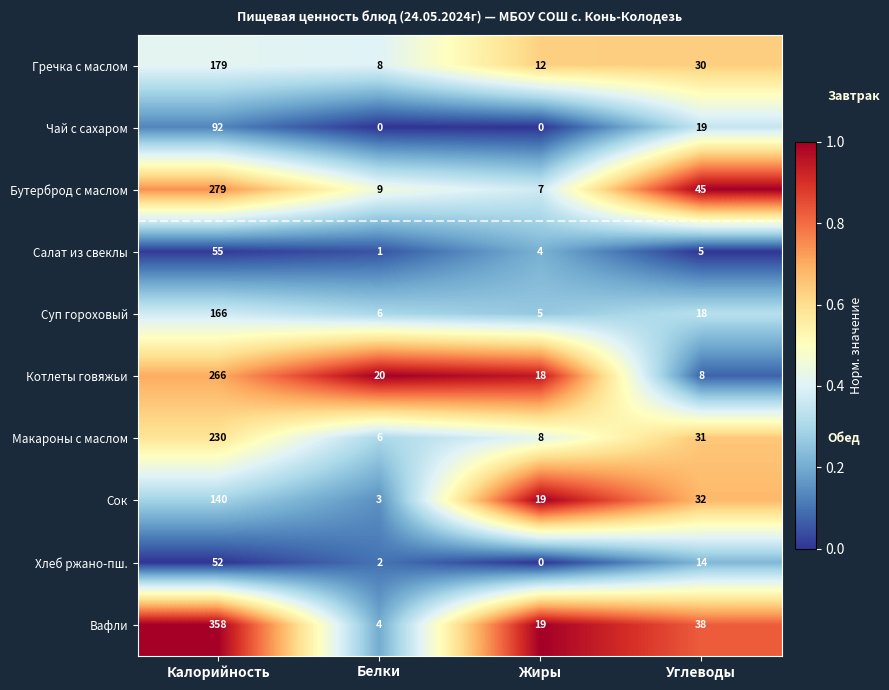

Which series changed the most between Калорийность and Жиры?

Вафли